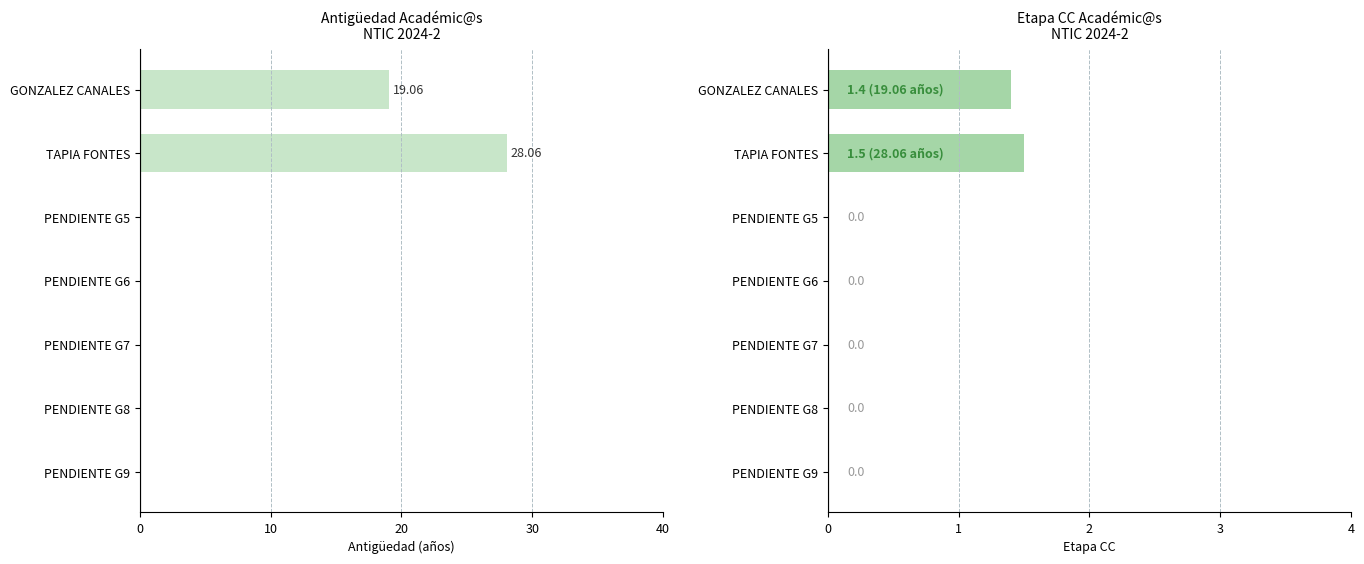

Rank the series by their average value, from highest to lowest.

Antigüedad, Etapa CC